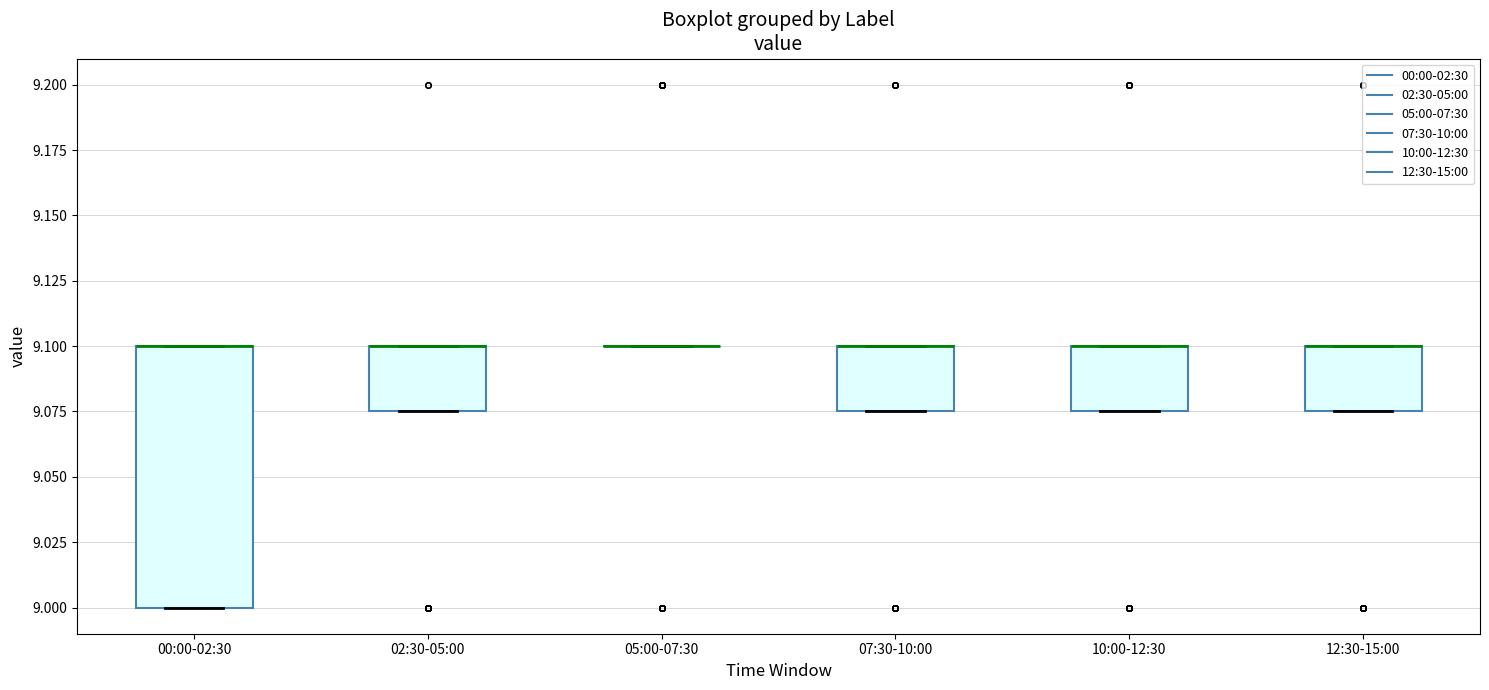

Where is the lower edge of the box for 07:30-10:00 on the y-axis? The values are not printed on the chart, so give them approximately, as read against the axis.

9.075